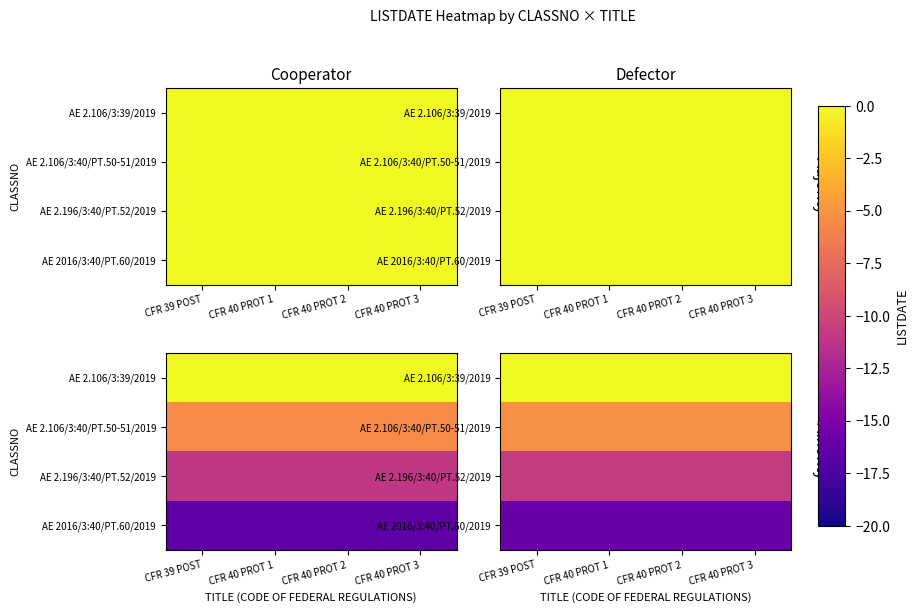

Which label corresponds to the largest value in the chart?

CFR 39 POST